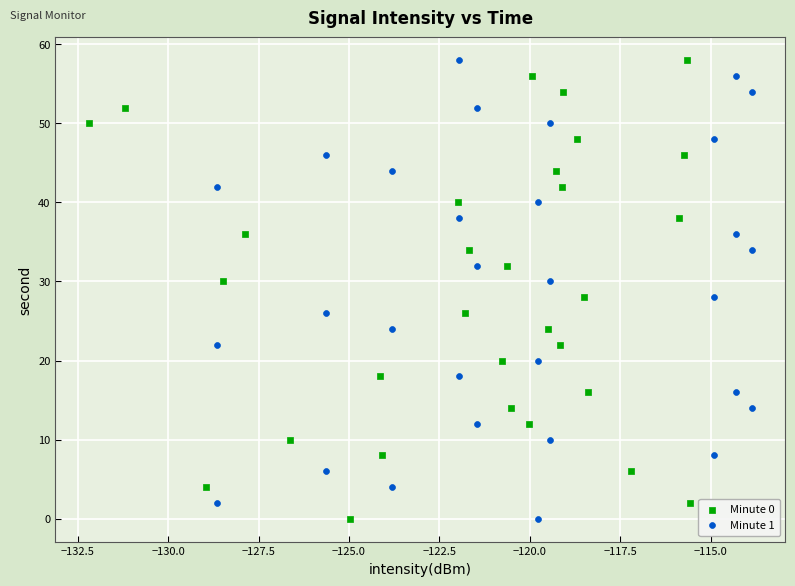

What are all the series names shown in the legend?

Minute 0, Minute 1